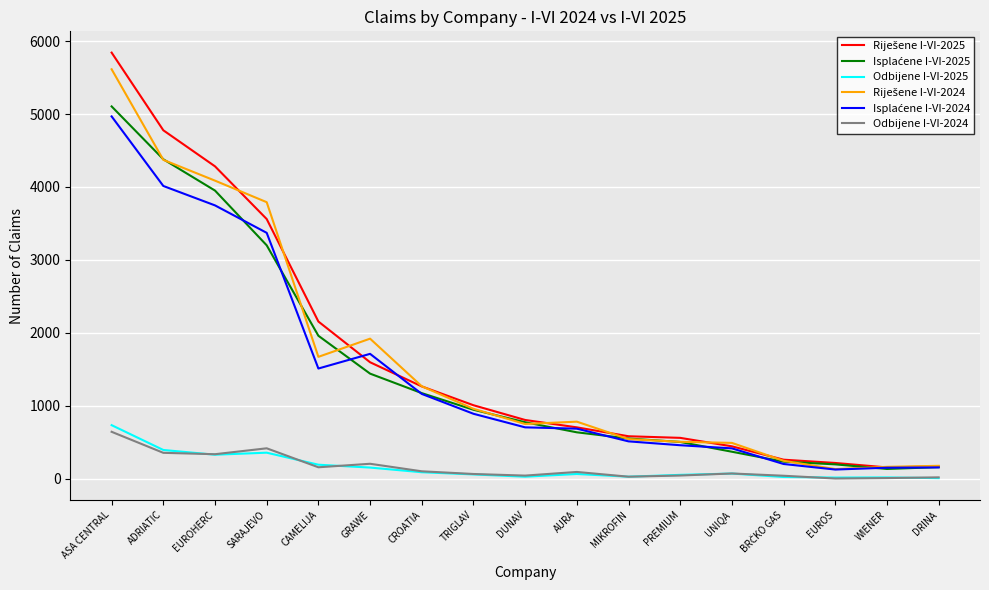

What position from the right is WIENER?

2